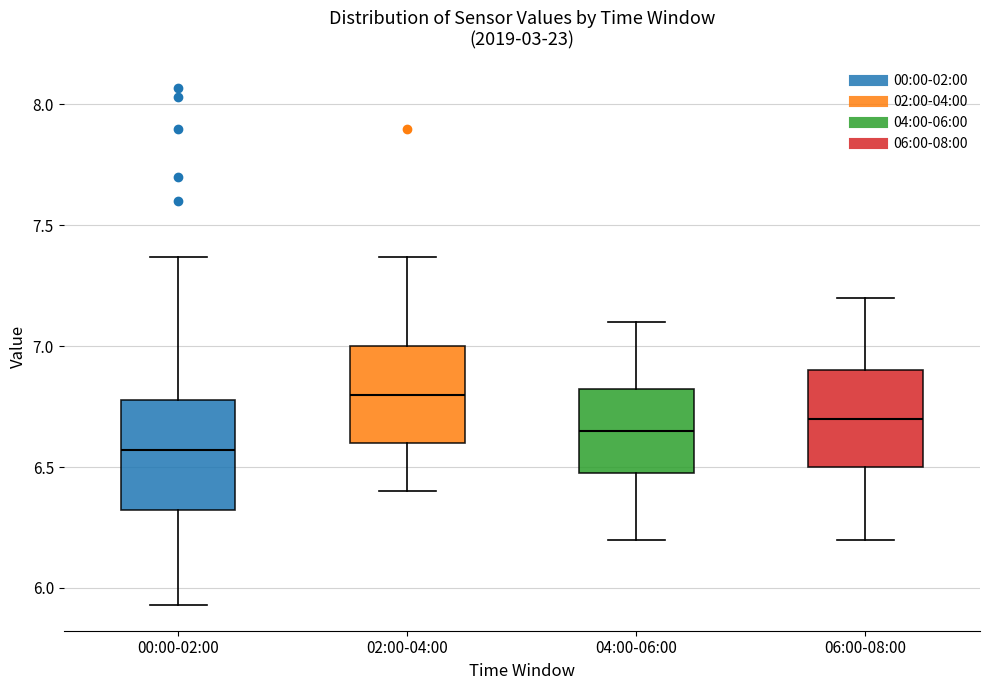

Comparing the boxes themselves (not the whiskers), which one is the tallest?

00:00-02:00